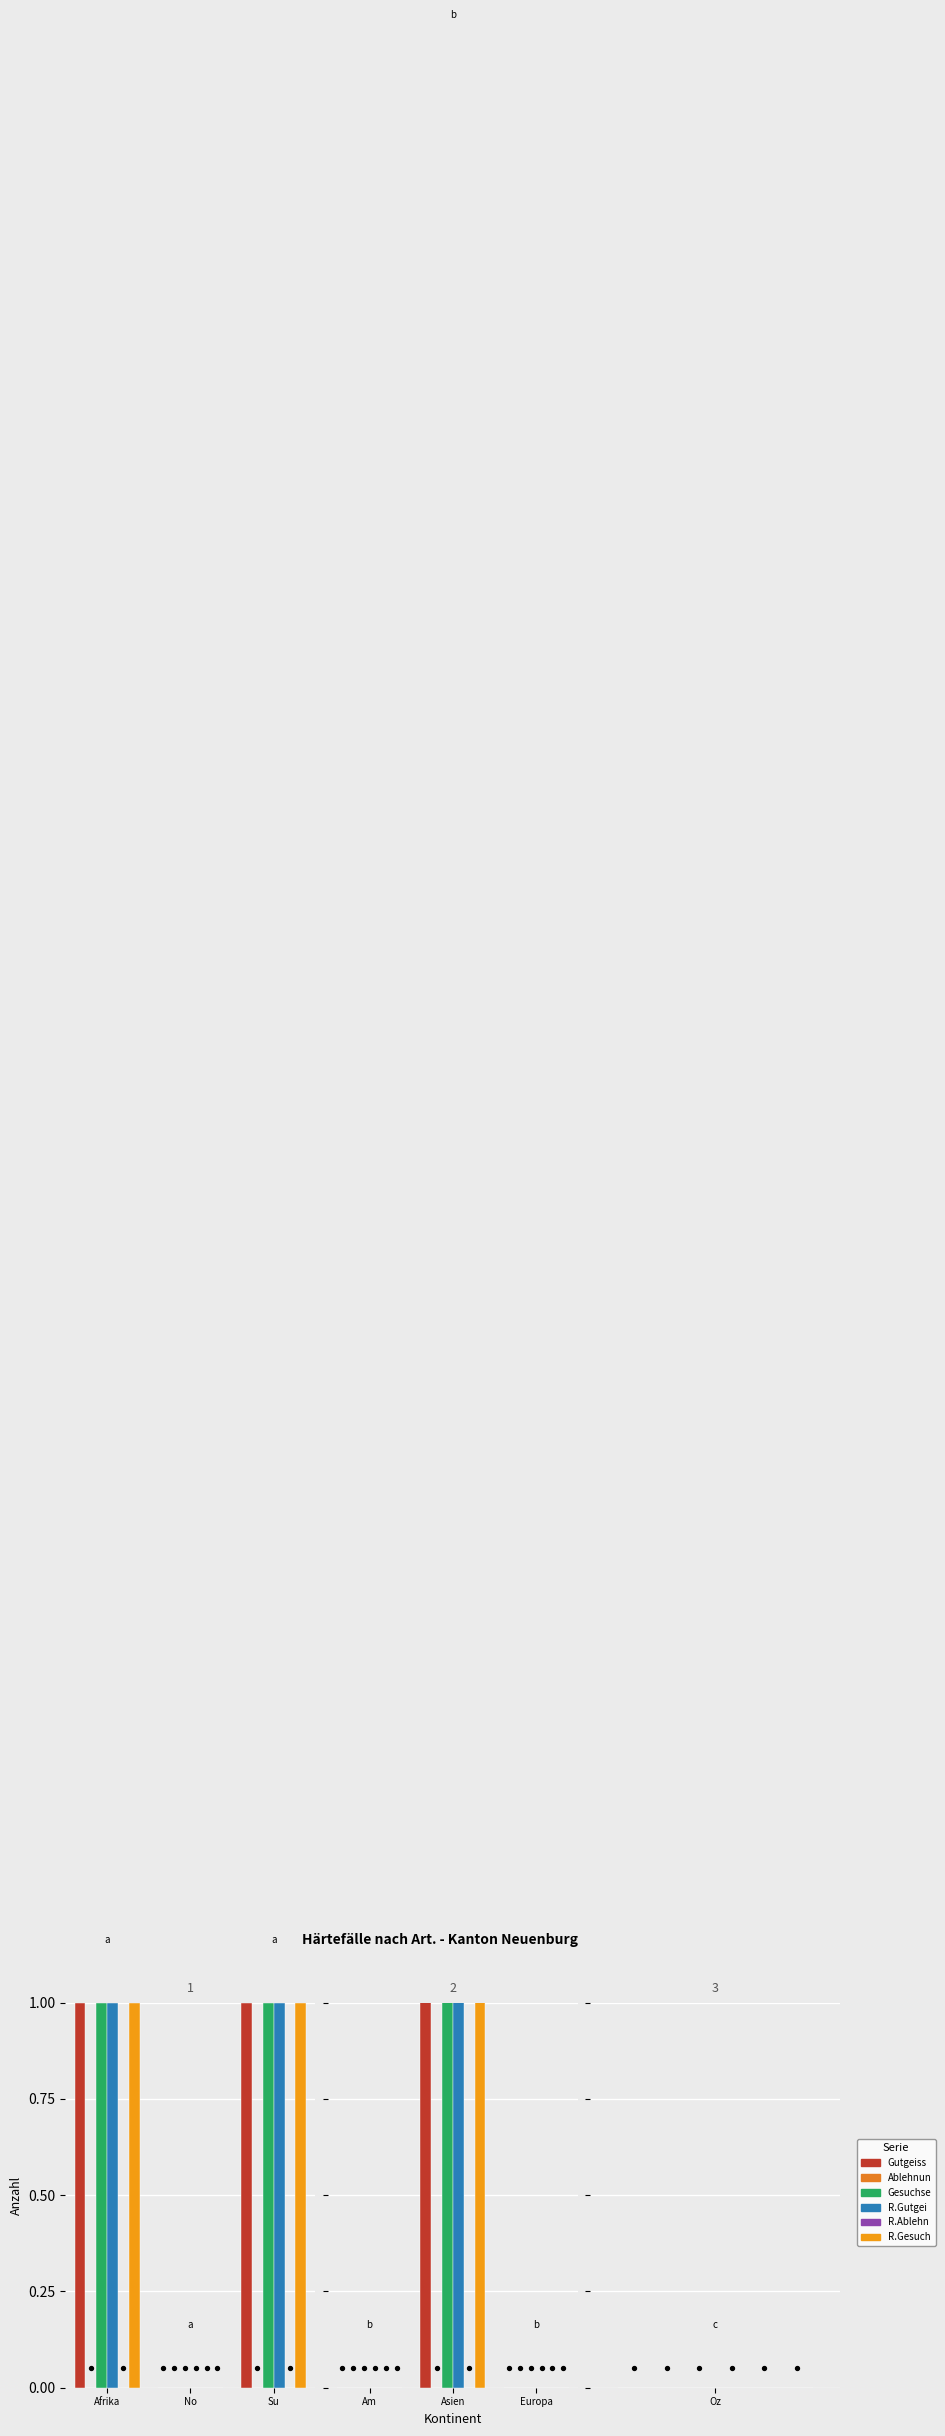

Which series has the largest Y range (max minus min)?

Total Gutgeissungen